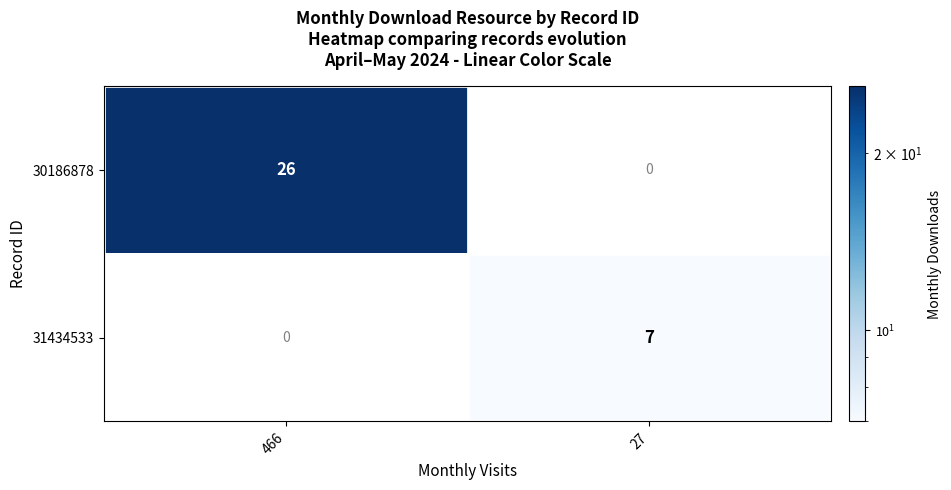

The 30186878 series shows 17 at 27. True or false?

False